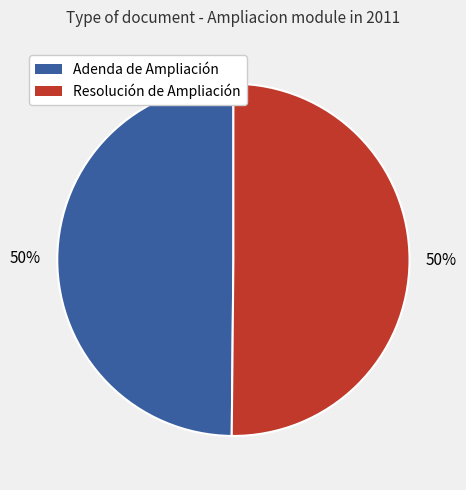

True or false: Adenda de Ampliación accounts for 50% of the total.

True